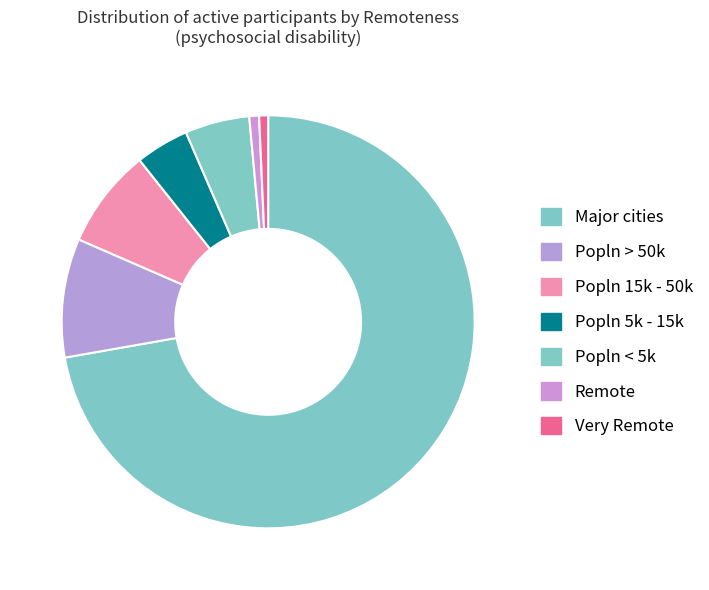

What is the largest slice in the pie chart?

Major cities